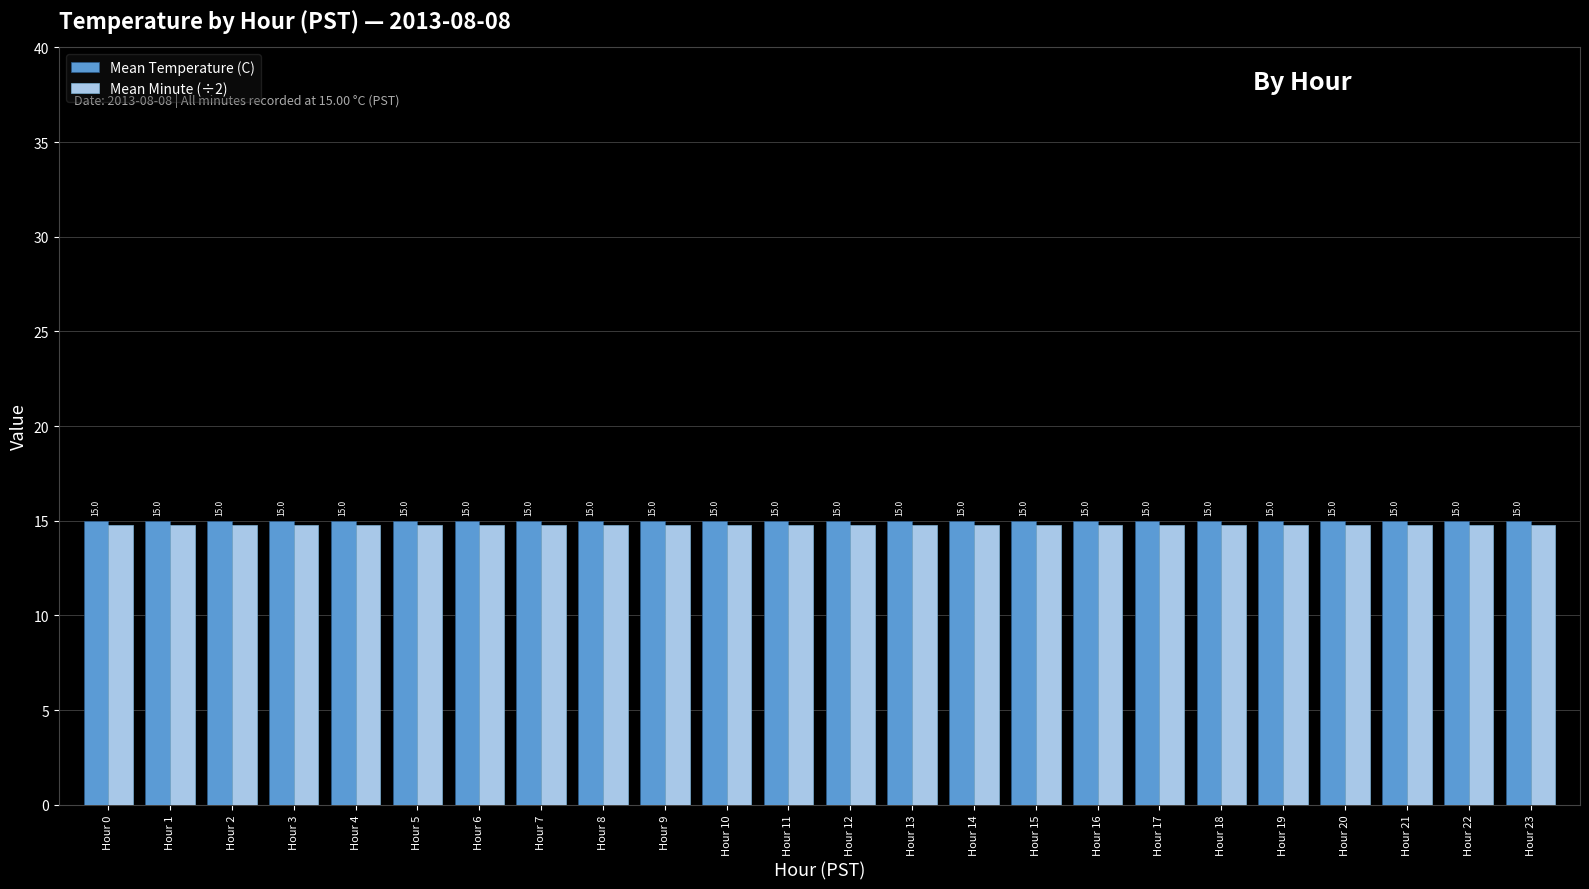

Rank the series by their average value, from lowest to highest.

Mean Minute (÷2), Mean Temperature (C)